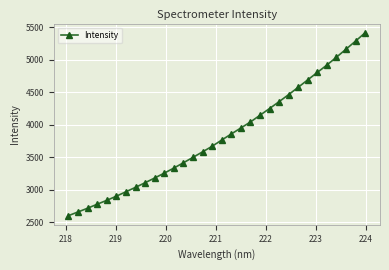

What is the greatest value displayed?

5415.3